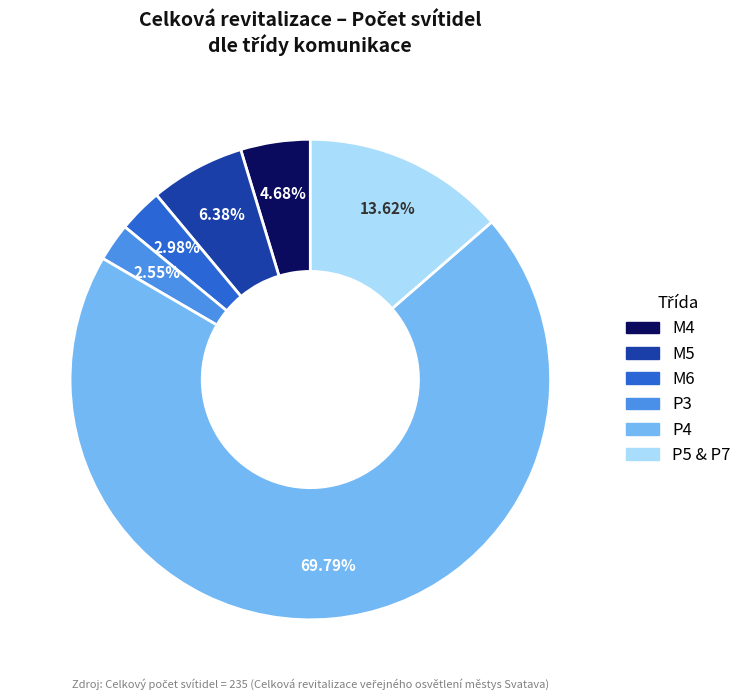

Is there any slice that represents more than half of the pie?

Yes